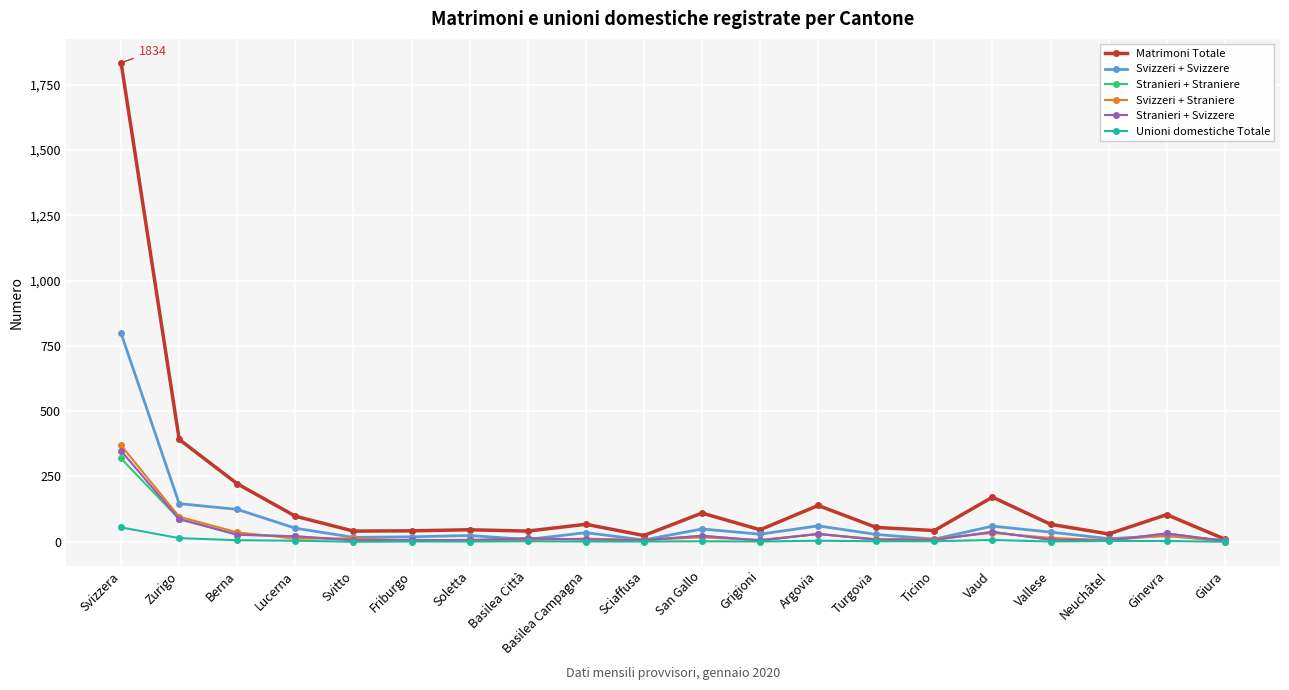

Which series has the widest spread of values?

Matrimoni Totale